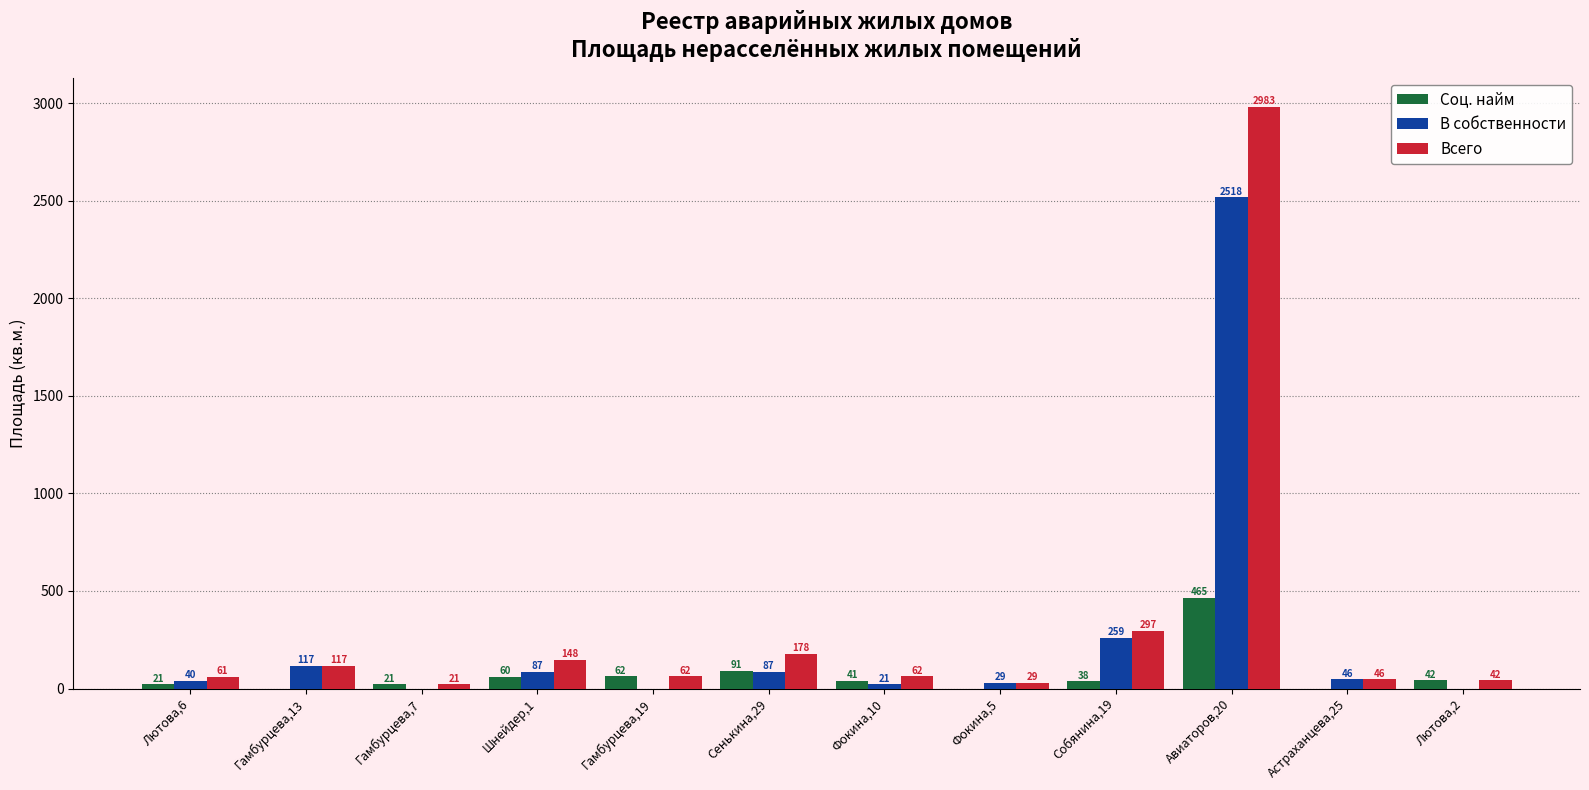

What is the maximum value shown in the chart?

2982.6